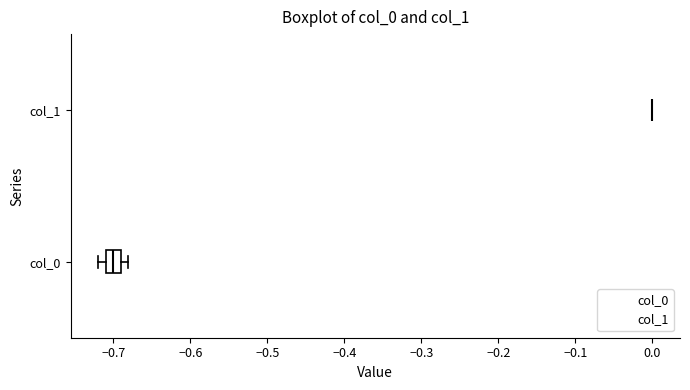

Reading bottom to top, transcribe this box plot: for each box, give where its median line is, the range the box spans, and where its two whiskers end, as read against the x-axis. The values are not printed on the chart, so give them approximately, as read against the axis.

col_0: median -0.70, box -0.71 to -0.69, whiskers -0.72 to -0.68
col_1: box collapsed to a line at 0.00, whiskers 0.00 to 0.00